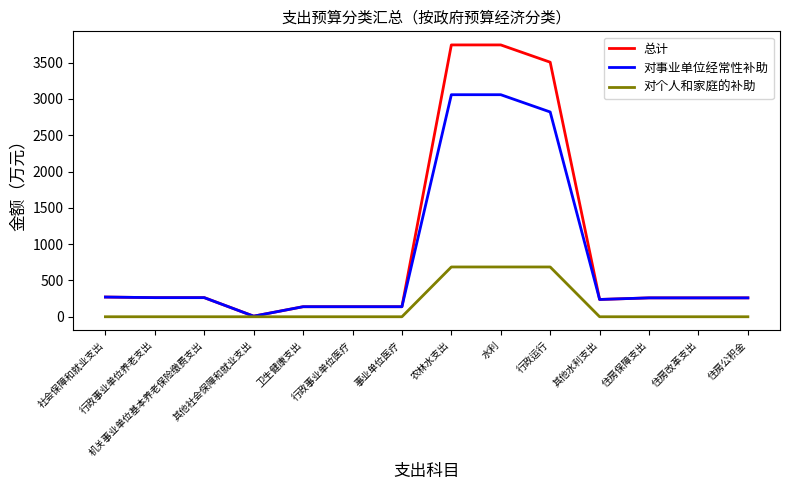

True or false: 对个人和家庭的补助 has a value of 0.0 at 住房保障支出.

True